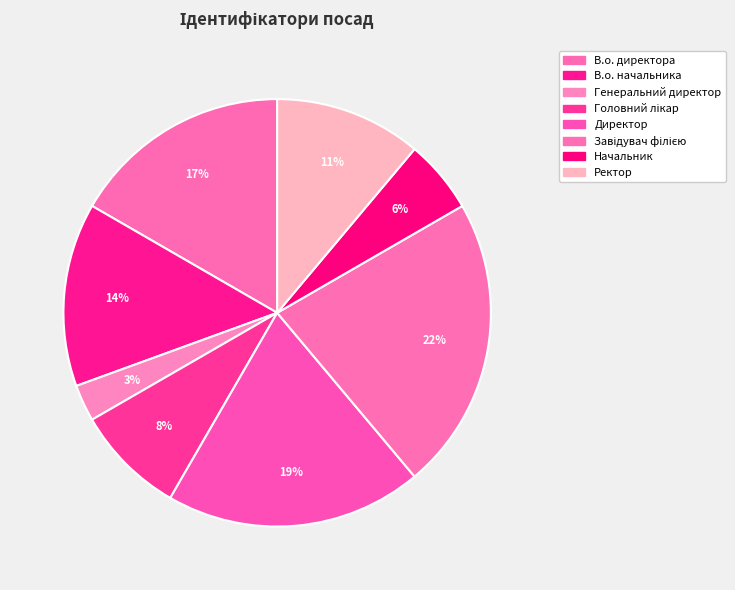

Count the number of slices in the pie.

8